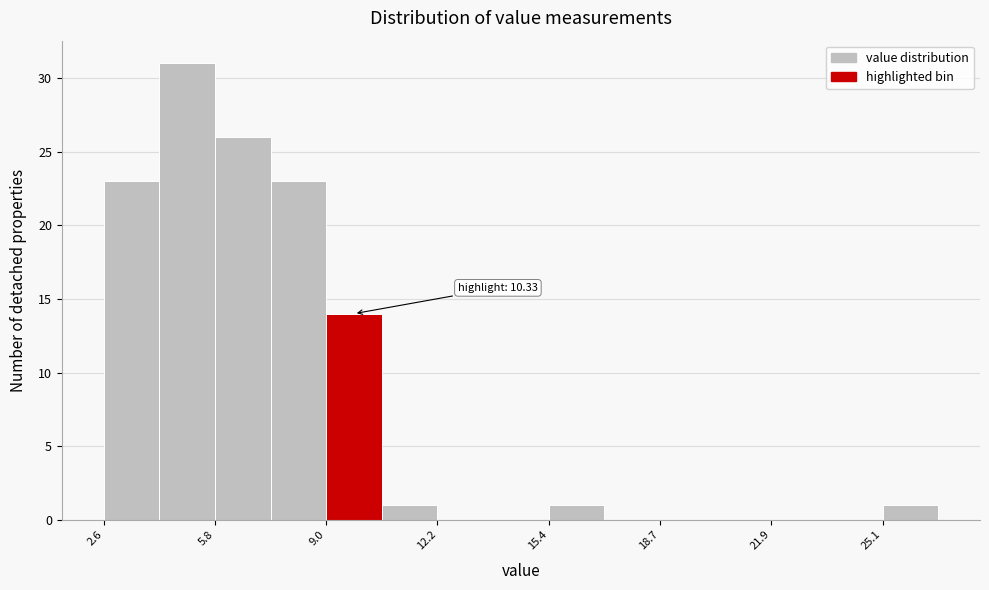

Read against the x-axis, roughly where is the centre of the tallest bar?

5.0